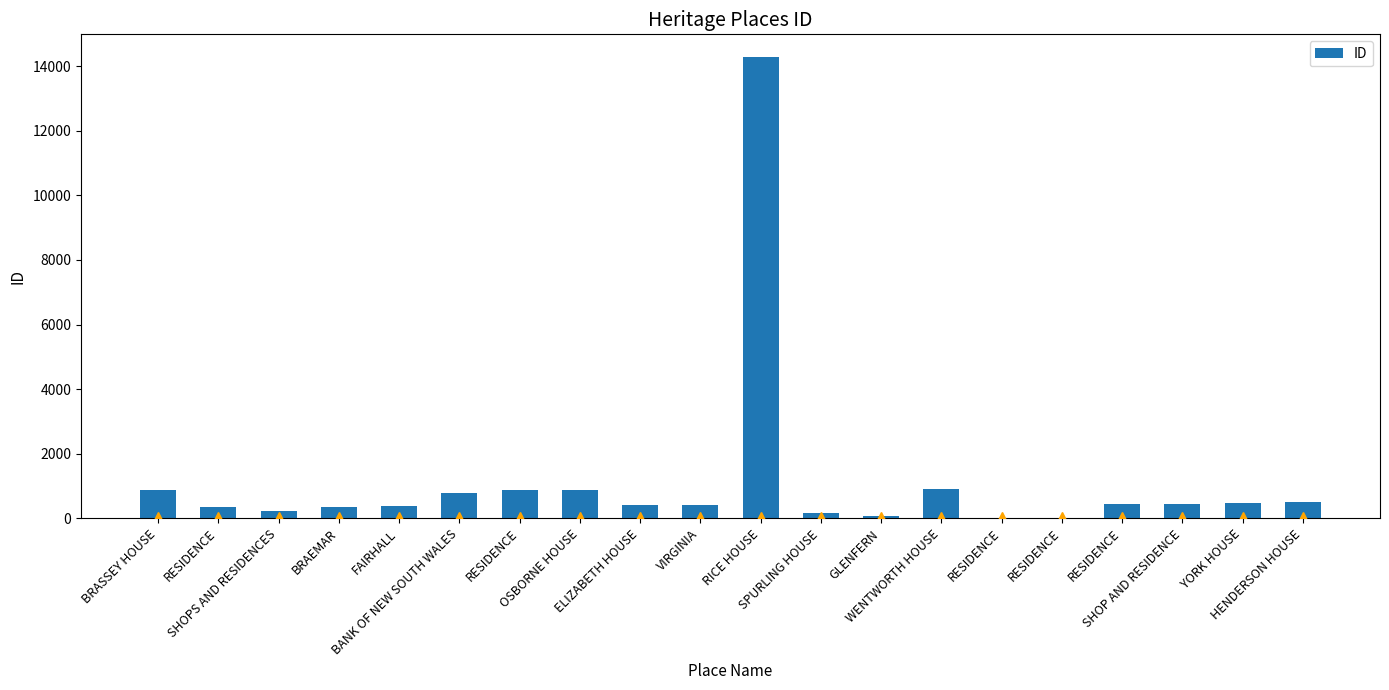

Rank the categories by value from highest to lowest.

RICE HOUSE, WENTWORTH HOUSE, OSBORNE HOUSE, RESIDENCE, BRASSEY HOUSE, BANK OF NEW SOUTH WALES, HENDERSON HOUSE, YORK HOUSE, SHOP AND RESIDENCE, RESIDENCE, VIRGINIA, ELIZABETH HOUSE, FAIRHALL, BRAEMAR, RESIDENCE, SHOPS AND RESIDENCES, SPURLING HOUSE, GLENFERN, RESIDENCE, RESIDENCE